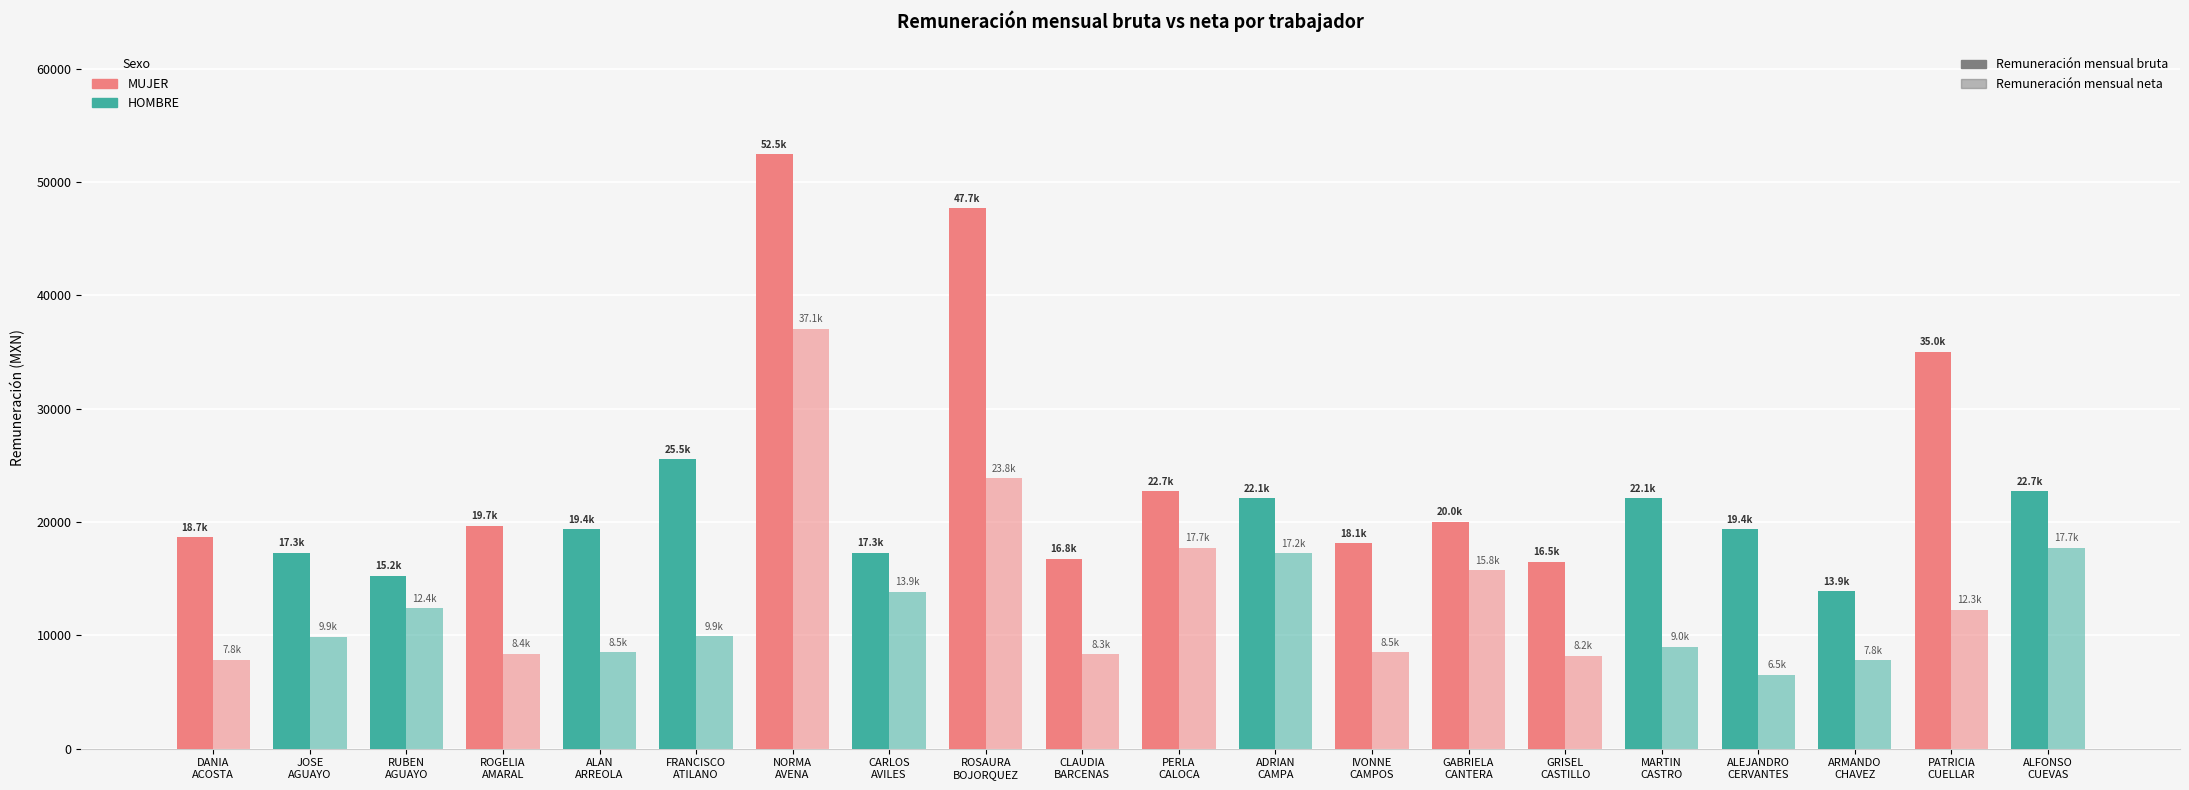

Is the value of Remuneración mensual bruta at ROSAURA BOJORQUEZ greater than the value of Remuneración mensual neta at RUBEN AGUAYO?

Yes